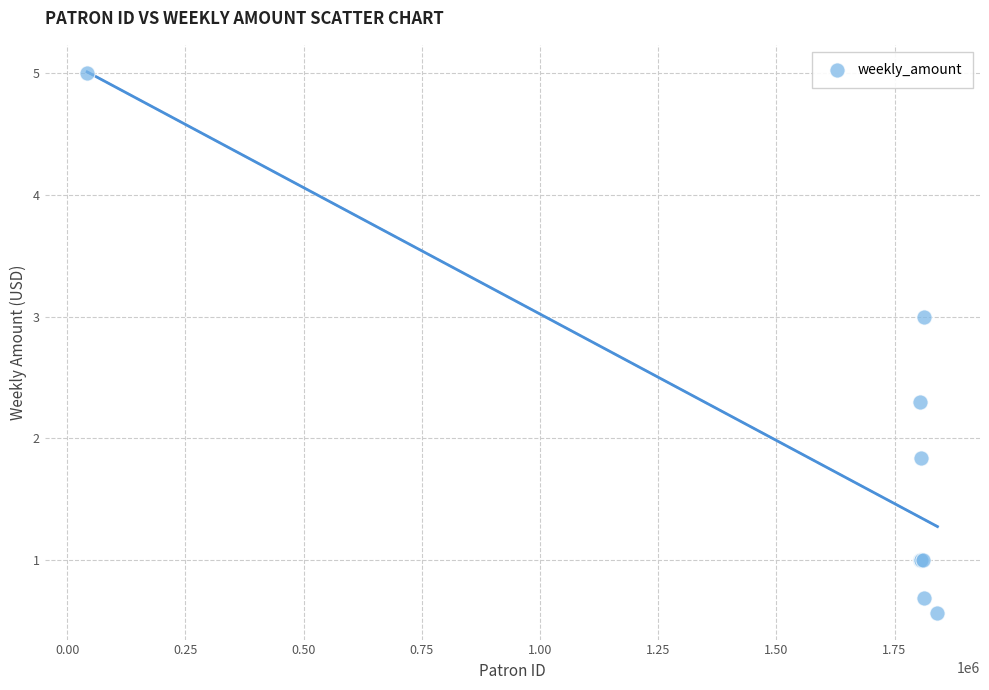

What Y value in the scatter plot is closest to 2?

1.8